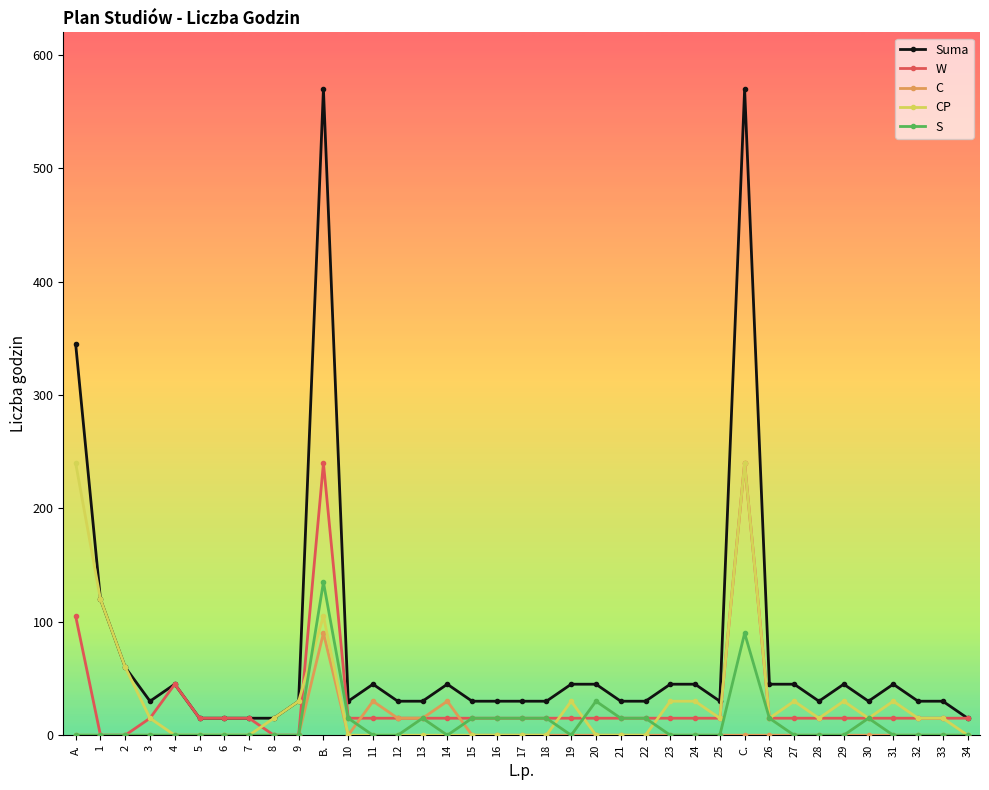

How many data points does each series have?

37